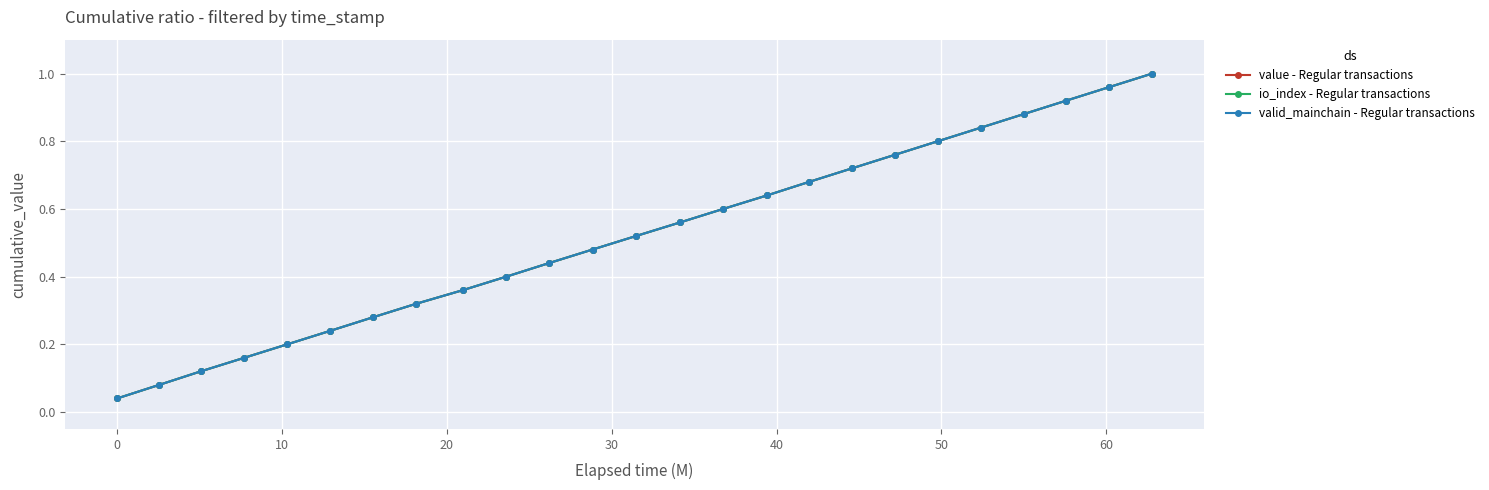

Does the chart have visible grid lines?

Yes